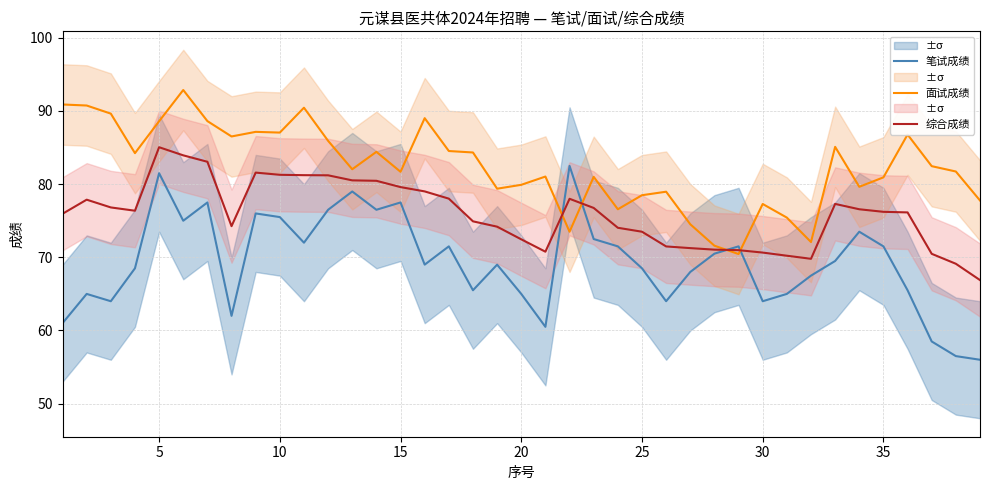

Is this an area chart (filled region under the line)?

No